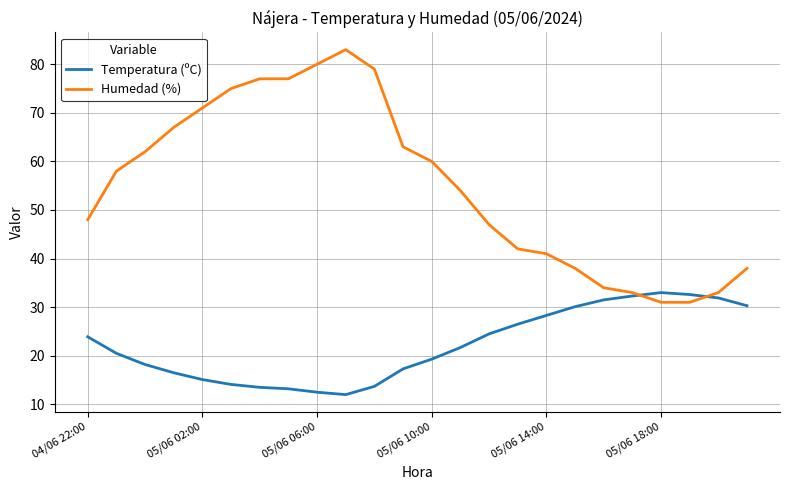

True or false: Temperatura (ºC) has more than 2 interior local peaks.

False